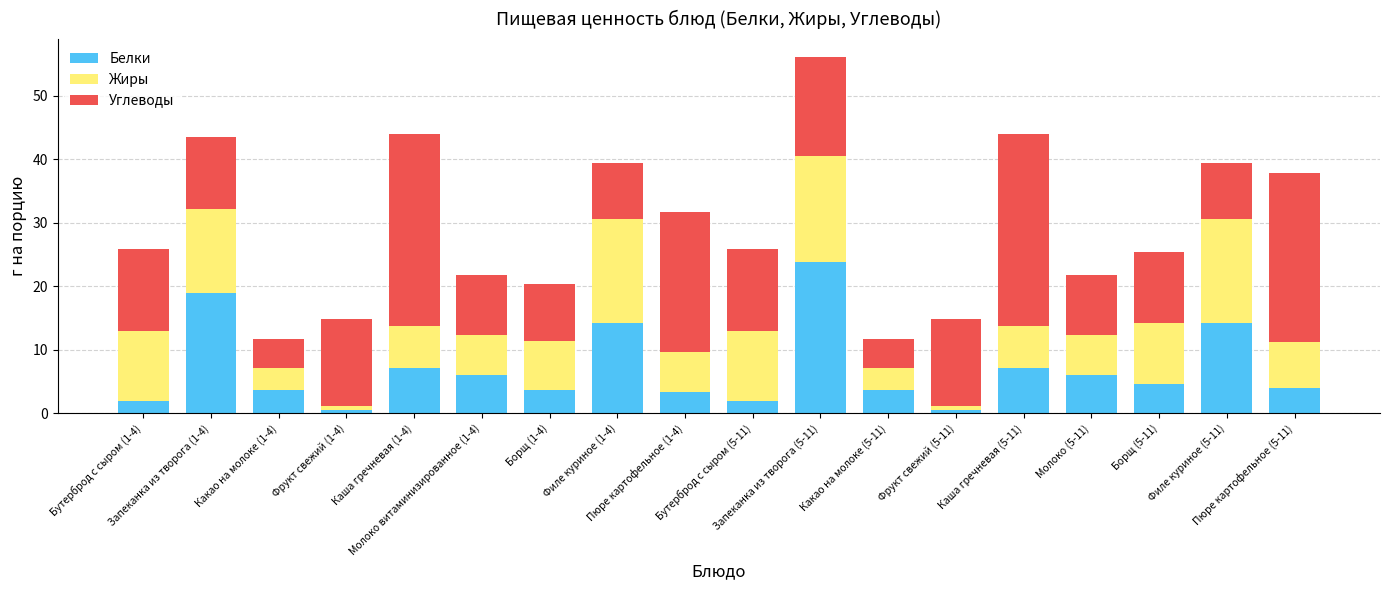

What is the highest value of the Белки series?

23.8